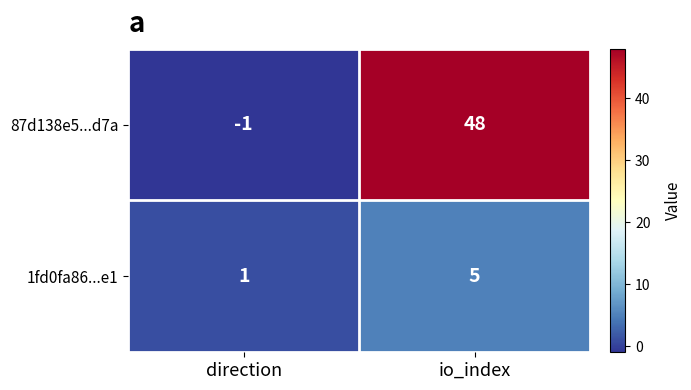

How many values in 87d138e5...d7a are above zero?

1